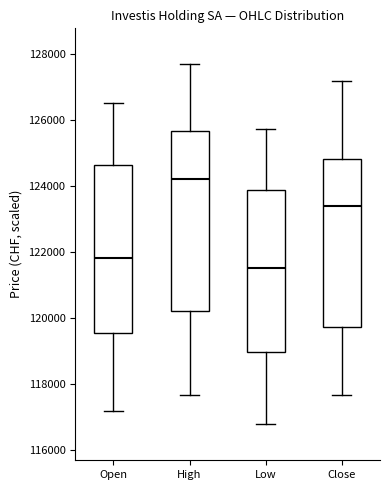

Which box's median line is the highest?

High